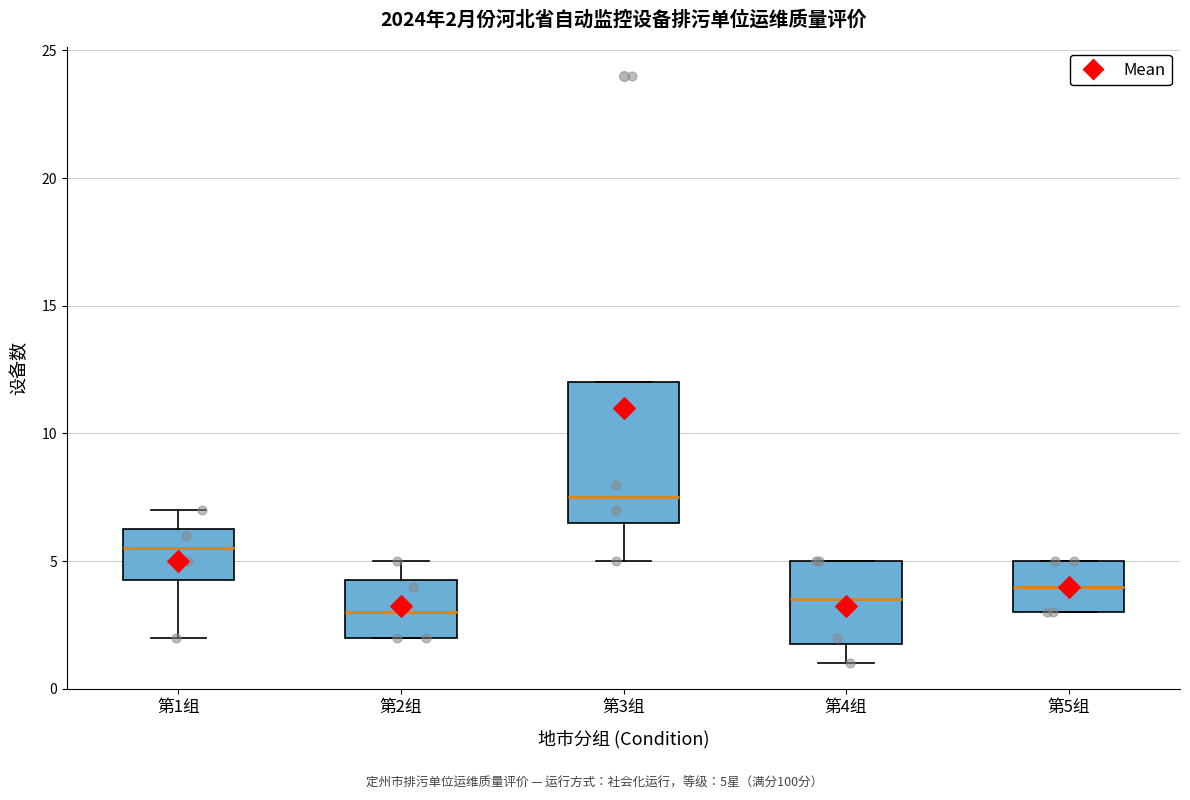

Which box's median line is the lowest?

第2组